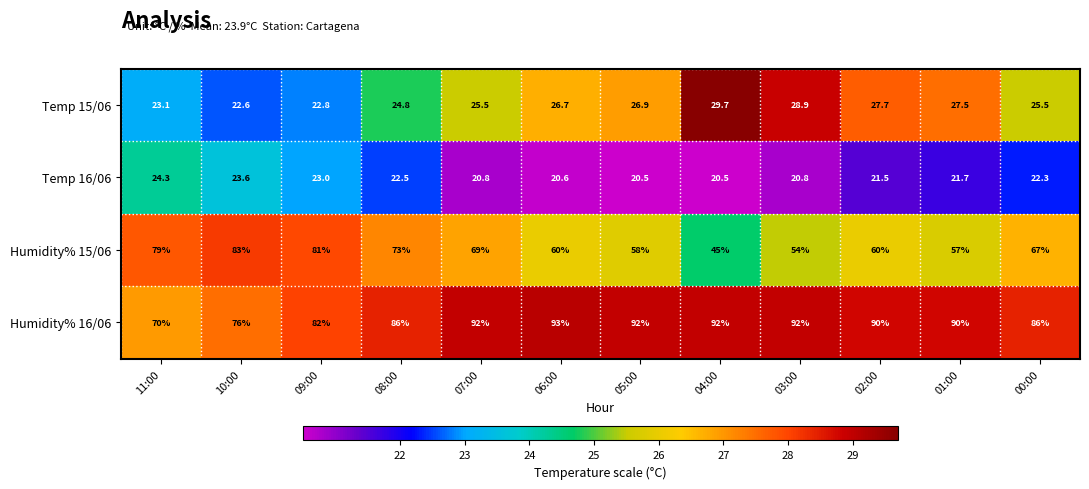

What is the difference between the second highest and second lowest values in the Humidity% 15/06 series?

27.0